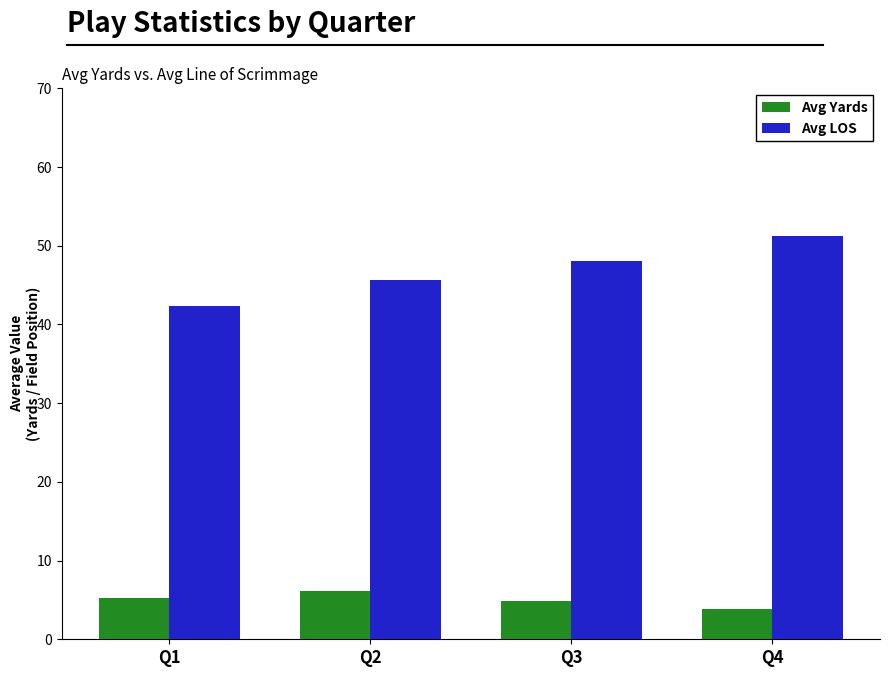

Reading left to right, what are all the values shown in this chart?

Avg Yards: 5.2	6.1	4.8	3.9
Avg LOS: 42.3	45.7	48.1	51.2